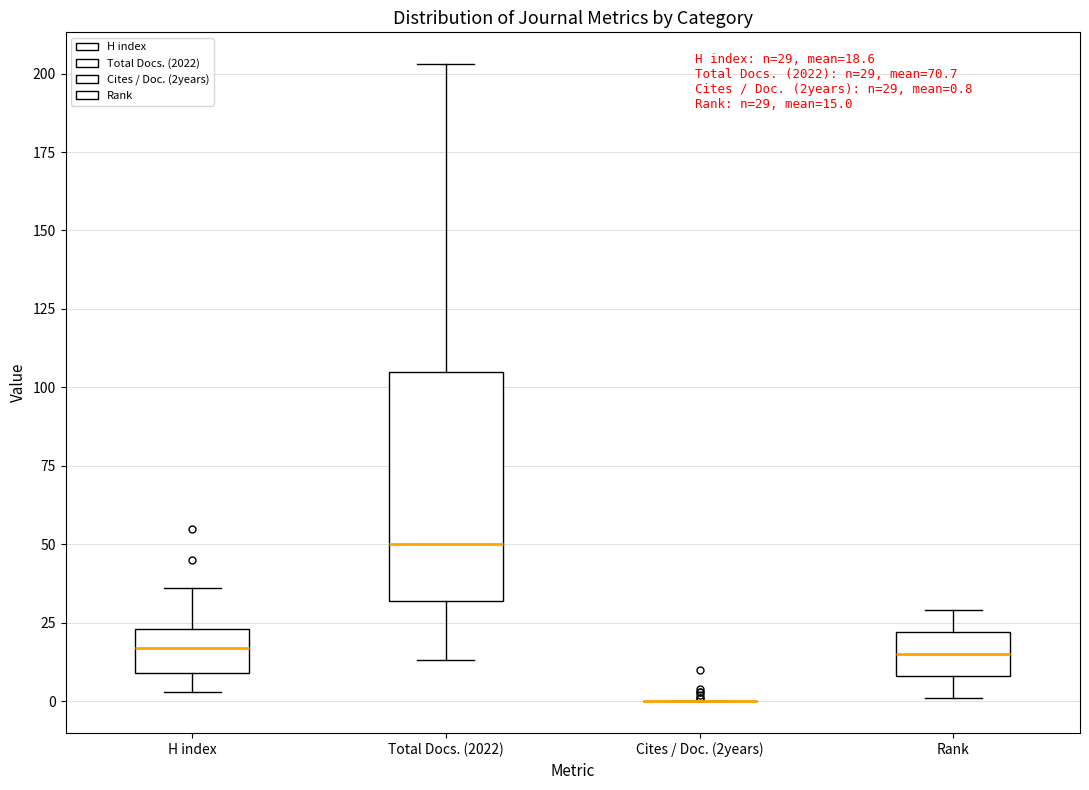

Comparing the boxes themselves (not the whiskers), which one is the tallest?

Total Docs. (2022)